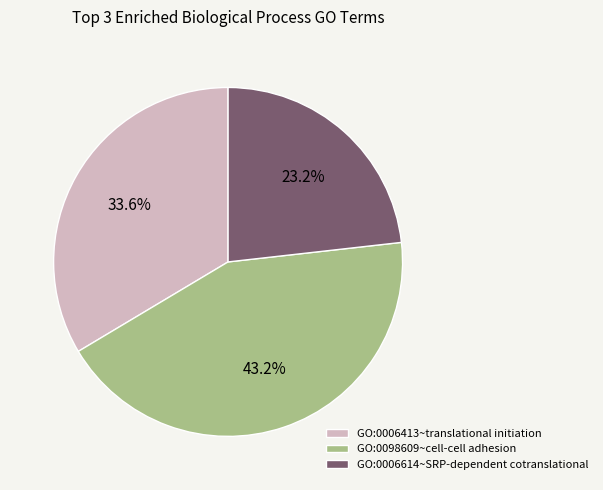

To the nearest percent, what is the difference between the largest and smallest slice percentages?

20%